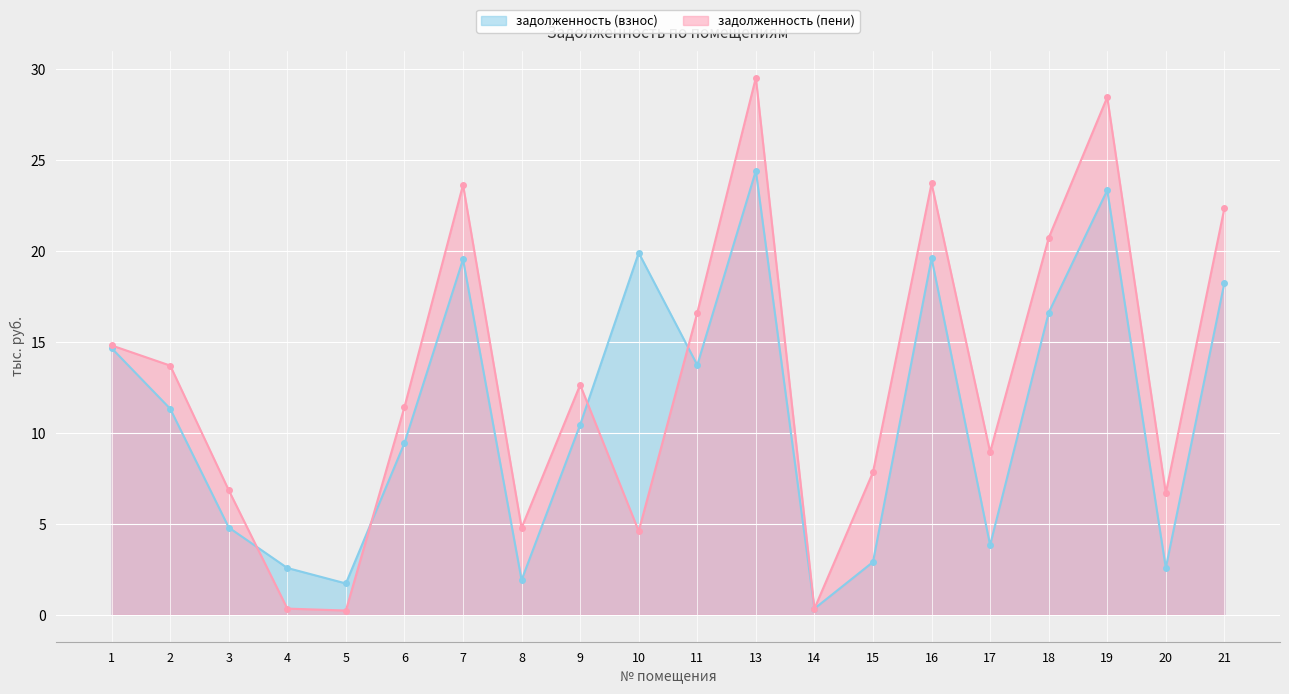

Reading left to right, extract all data points from this chart.

задолженность (взнос): 1=14.7	2=11.3	3=4.8	4=2.6	5=1.7	6=9.5	7=19.6	8=1.9	9=10.5	10=19.9	11=13.7	13=24.4	14=0.3	15=2.9	16=19.6	17=3.8	18=16.6	19=23.4	20=2.6	21=18.3
задолженность (пени): 1=14.8	2=13.7	3=6.9	4=0.3	5=0.2	6=11.4	7=23.7	8=4.8	9=12.7	10=4.6	11=16.6	13=29.5	14=0.3	15=7.8	16=23.7	17=9.0	18=20.7	19=28.5	20=6.7	21=22.4